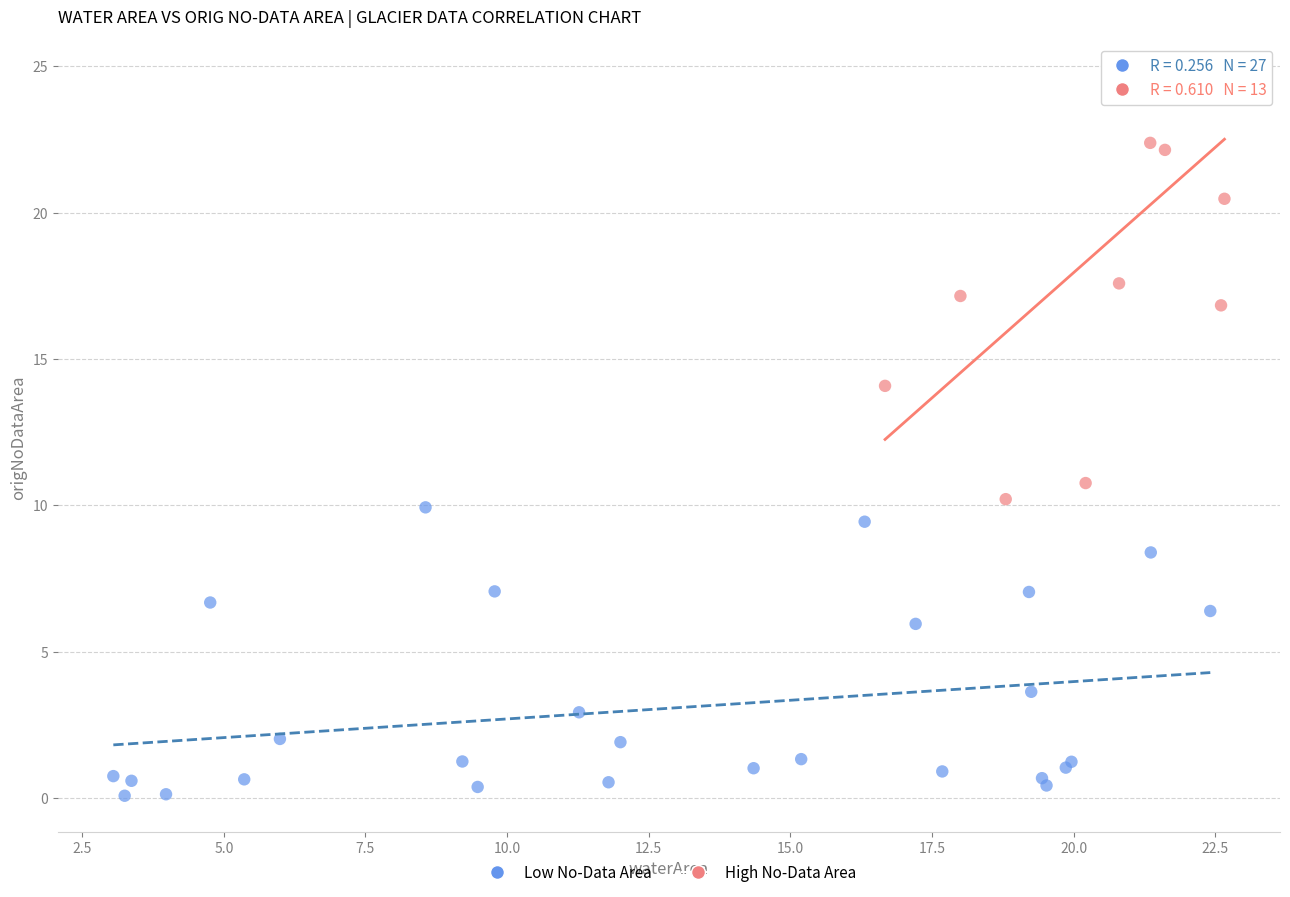

Which series has the largest Y range (max minus min)?

High No-Data Area